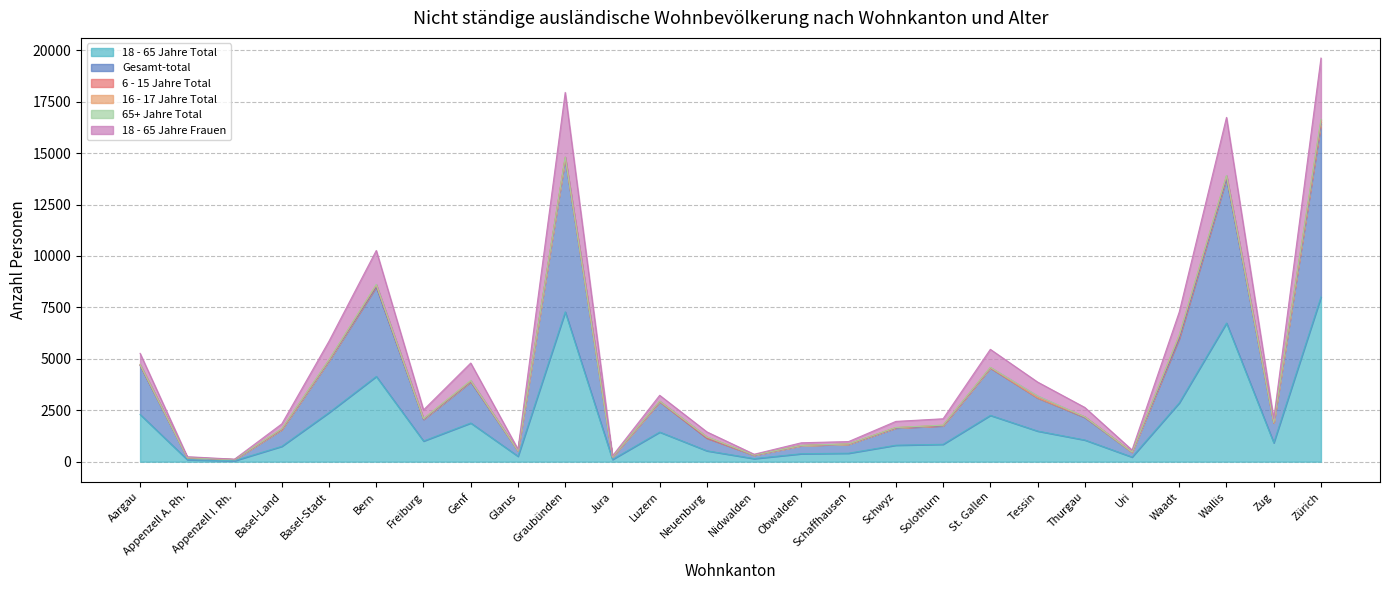

What is the maximum value for 18 - 65 Jahre Total?

8010